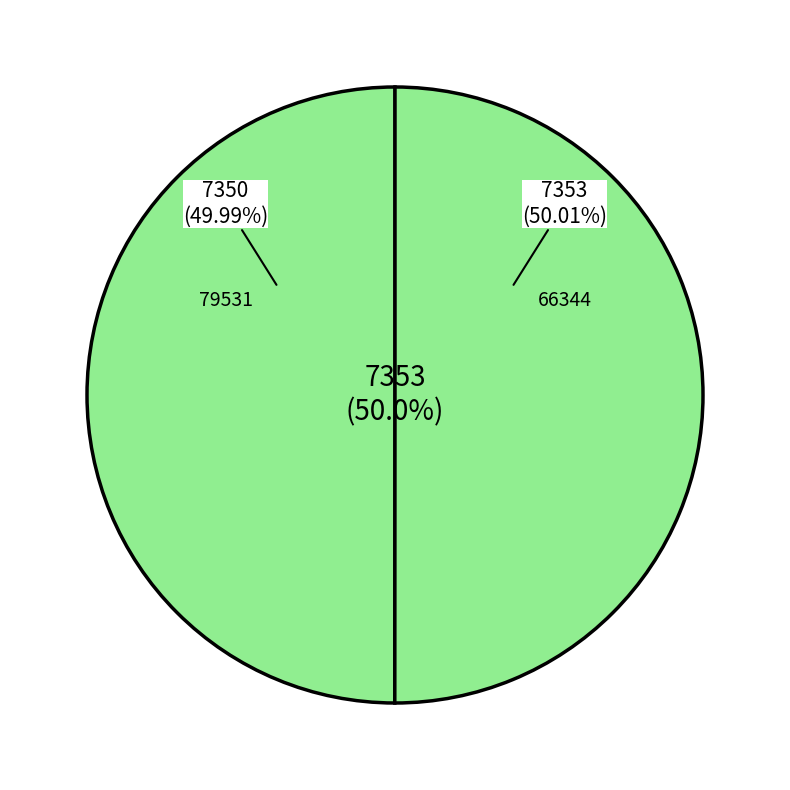

Which category has the smallest portion of the pie?

79531